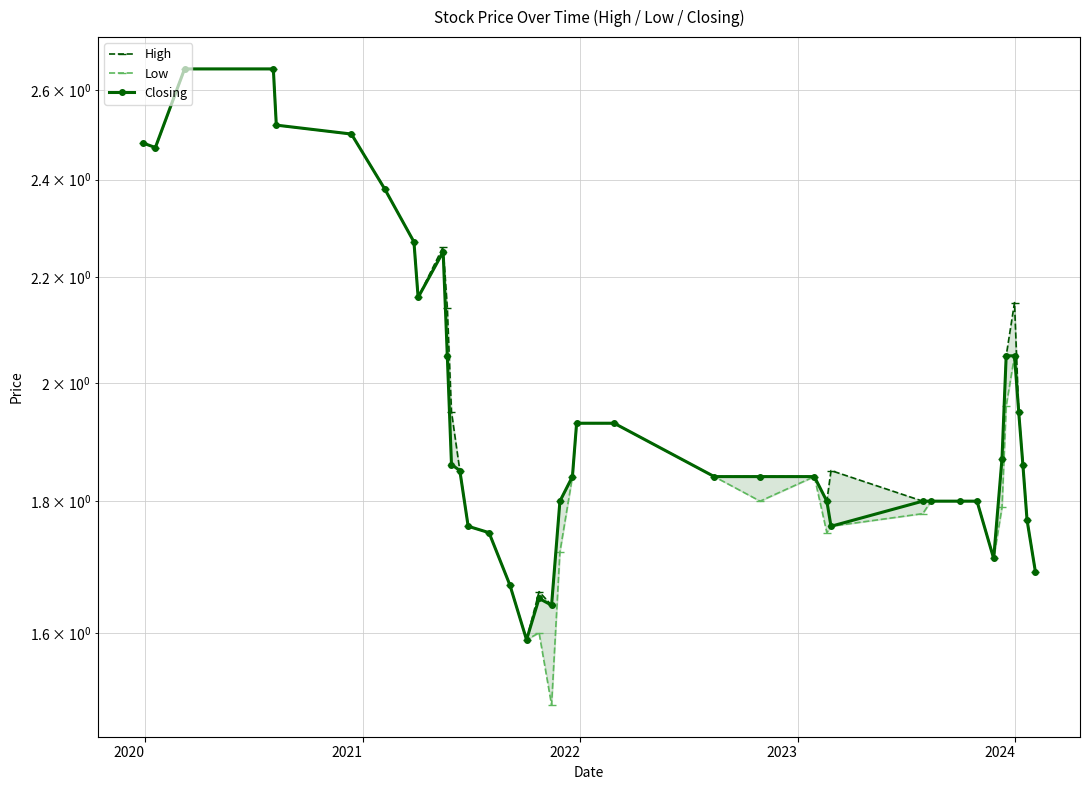

At how many categories does at least one series exceed 2?

13